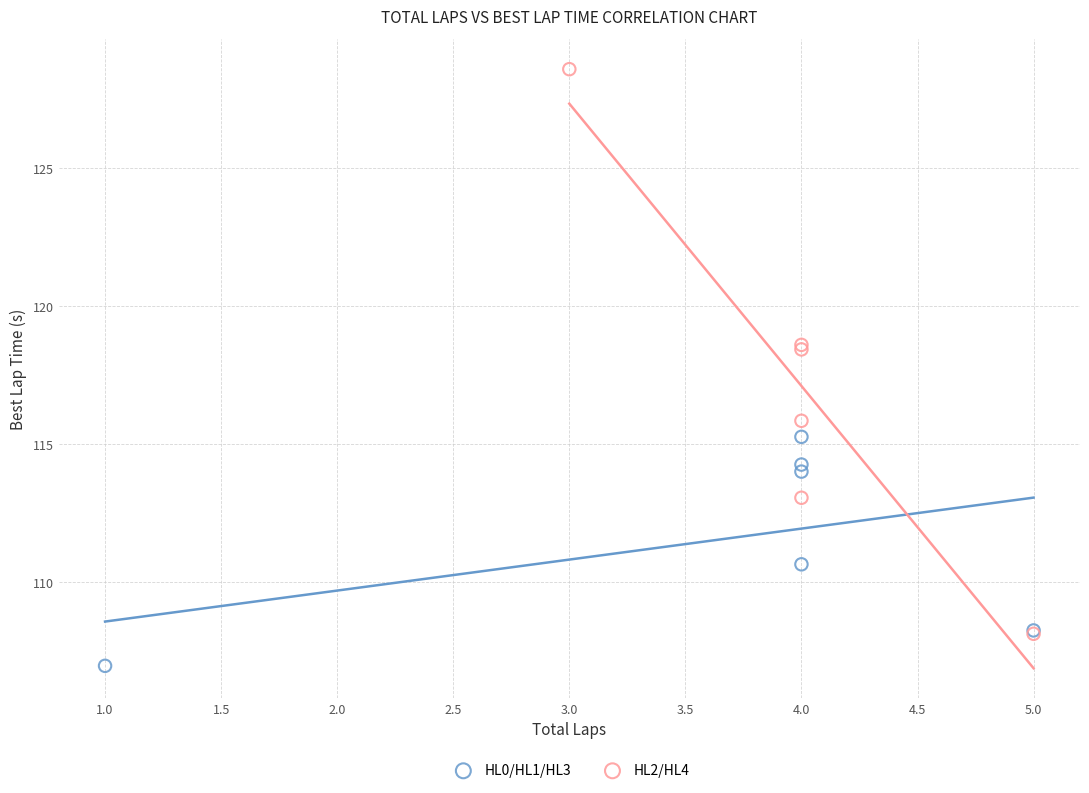

Which series reaches the maximum Y coordinate?

HL2/HL4